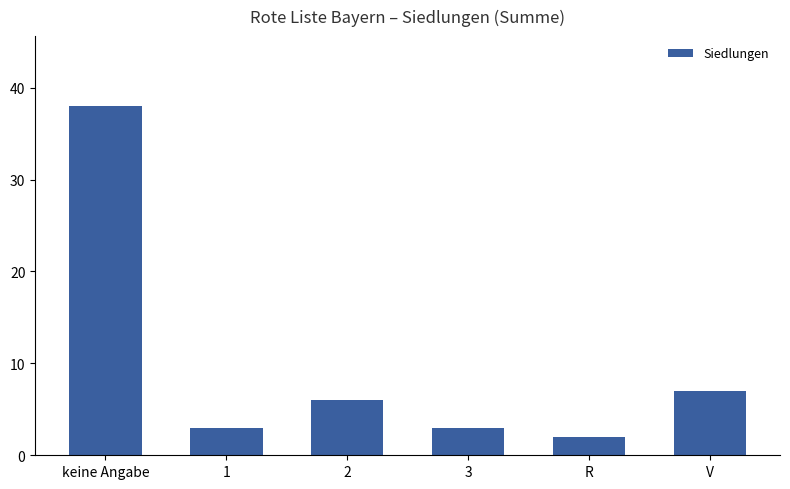

Reading left to right, list all the values displayed in this chart.

38	3	6	3	2	7